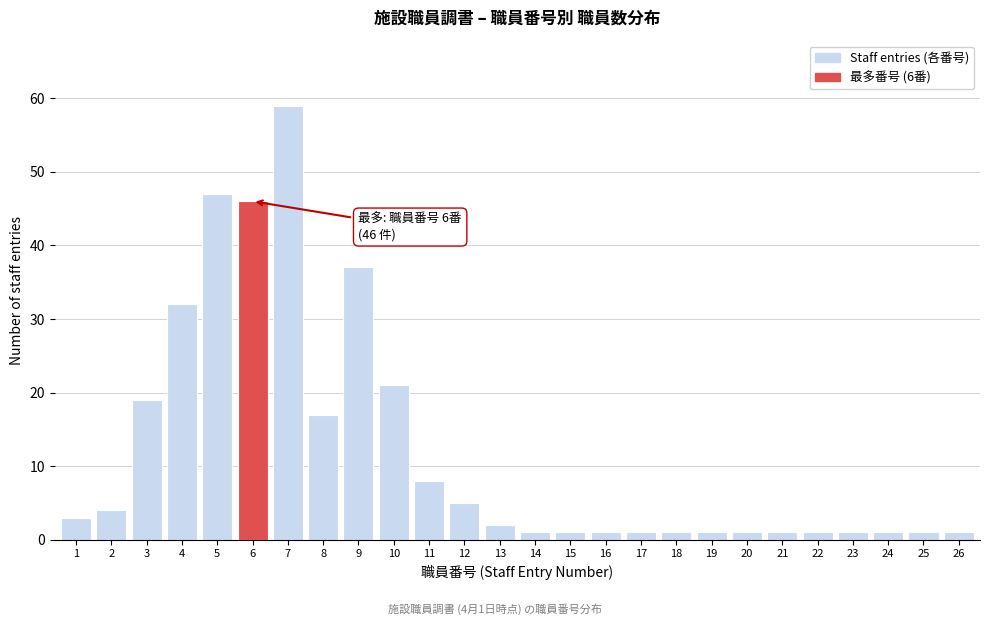

Reading left to right, list all the values displayed in this chart.

3	4	19	32	47	46	59	17	37	21	8	5	2	1	1	1	1	1	1	1	1	1	1	1	1	1